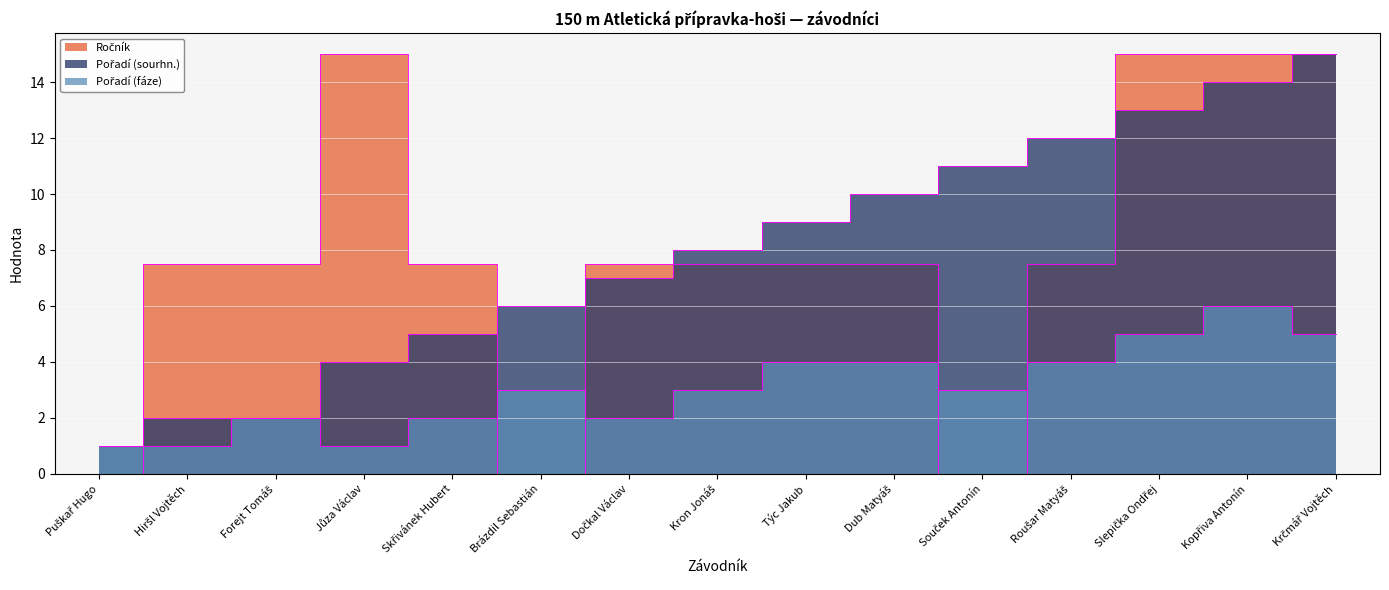

At which label does Pořadí (sourhn.) first exceed 8?

Týc Jakub